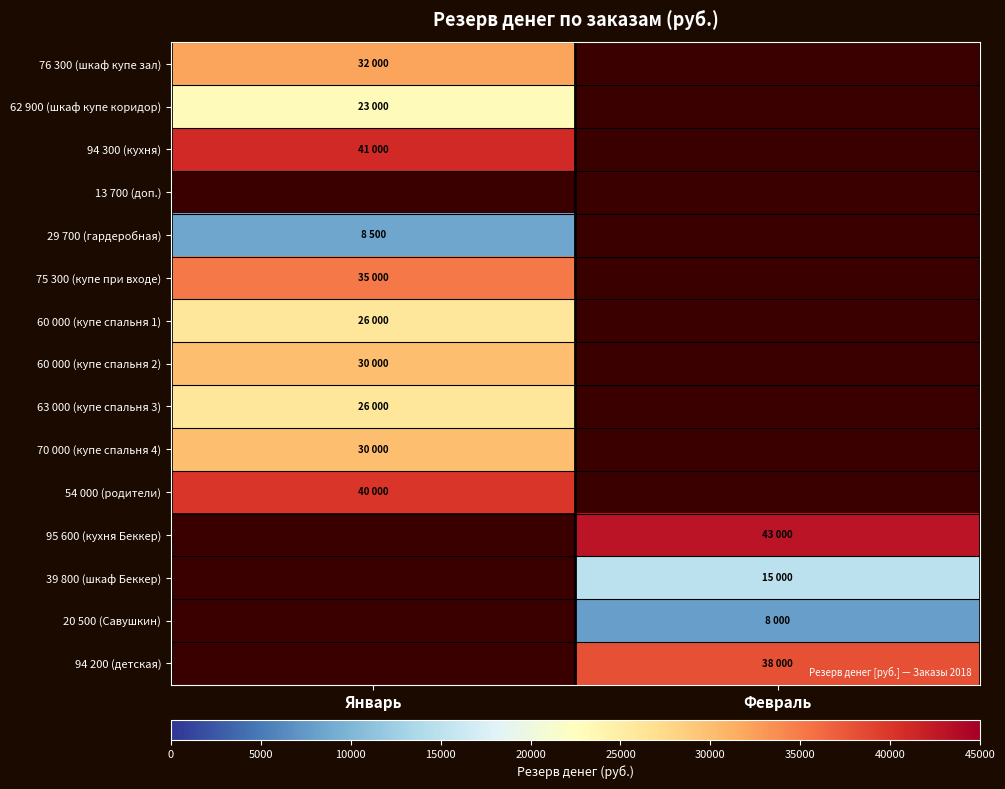

At which label does 20 500 (Савушкин) reach its minimum?

Январь